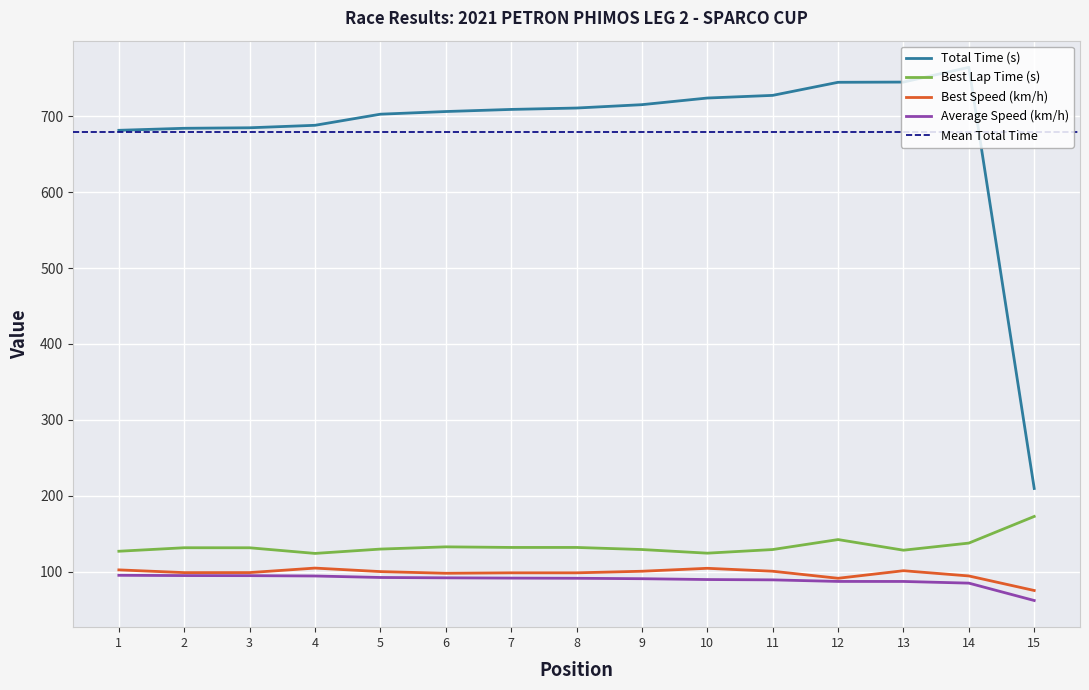

What is the sum of all Best Lap Time (s) values?

2002.1